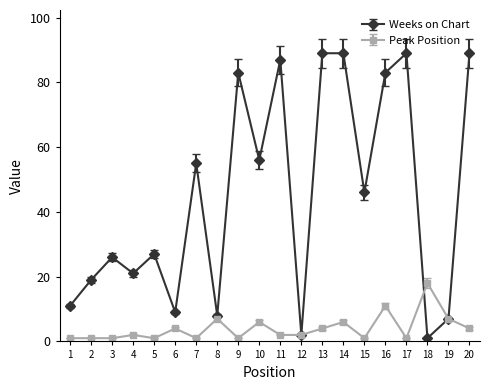

What is the average value of the Peak Position series?

4